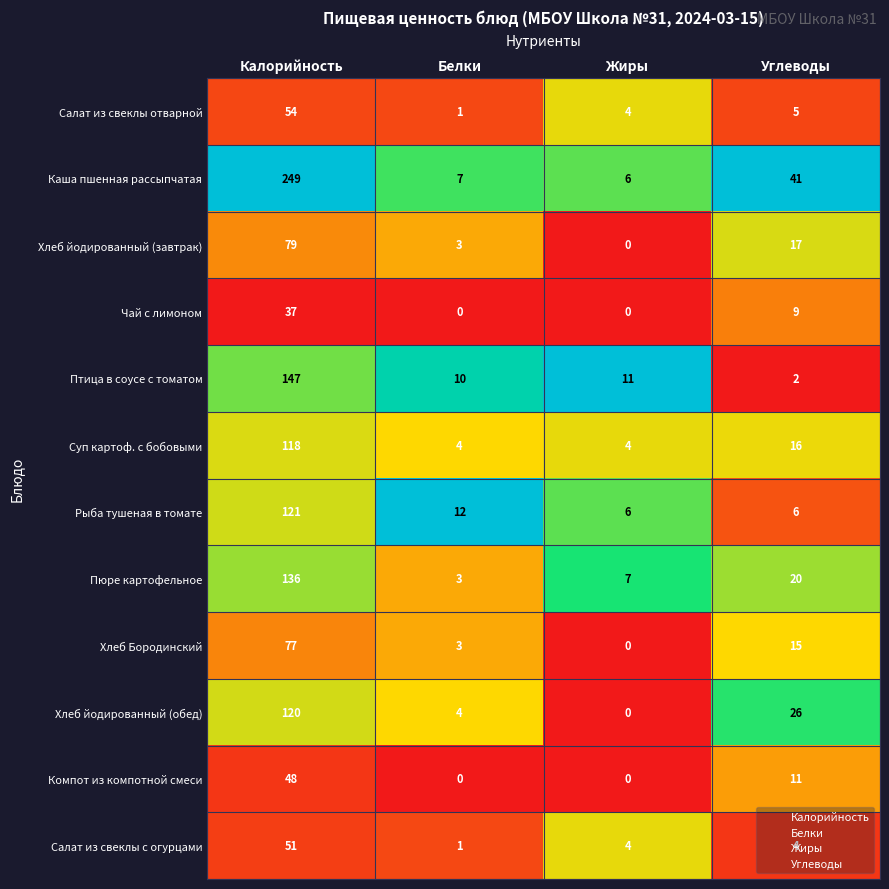

Is it true that Компот из компотной смеси equals -14 at Жиры?

False